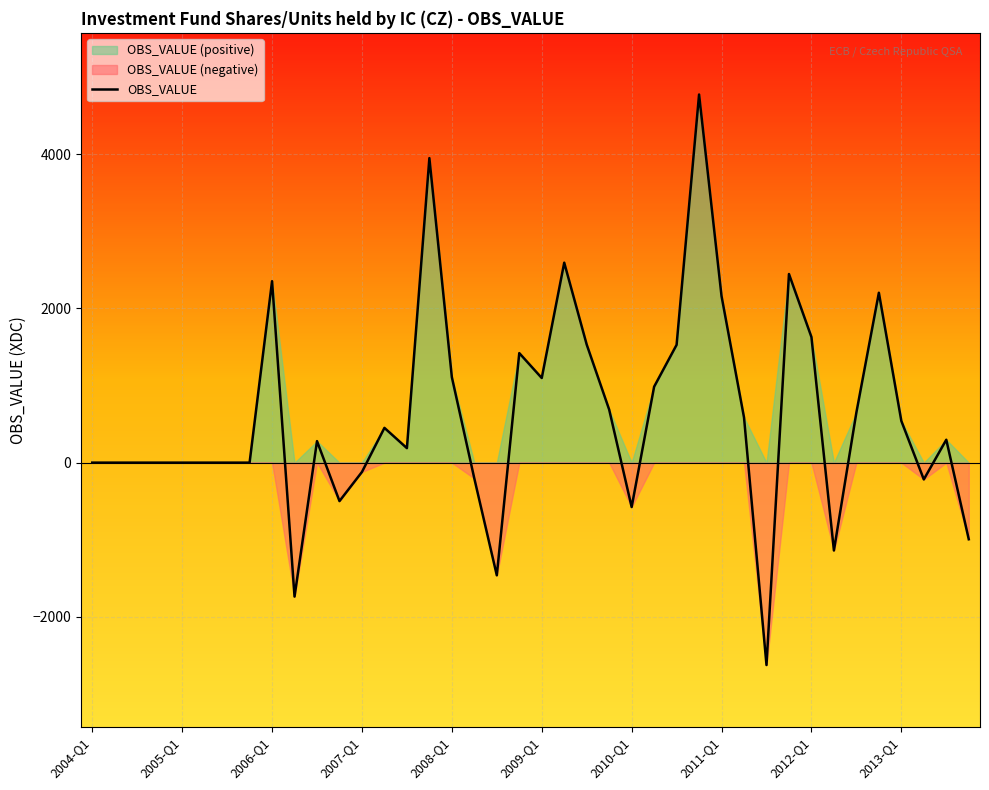

How many lines are shown in the chart?

1